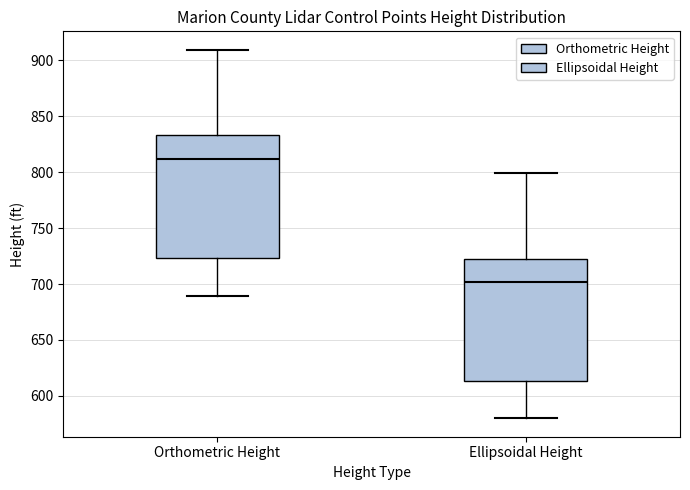

Reading left to right, transcribe this box plot: for each box, give where its median line is, the range the box spans, and where its two whiskers end, as read against the y-axis. The values are not printed on the chart, so give them approximately, as read against the axis.

Orthometric Height: median 810, box 725 to 835, whiskers 690 to 910
Ellipsoidal Height: median 700, box 615 to 725, whiskers 580 to 800